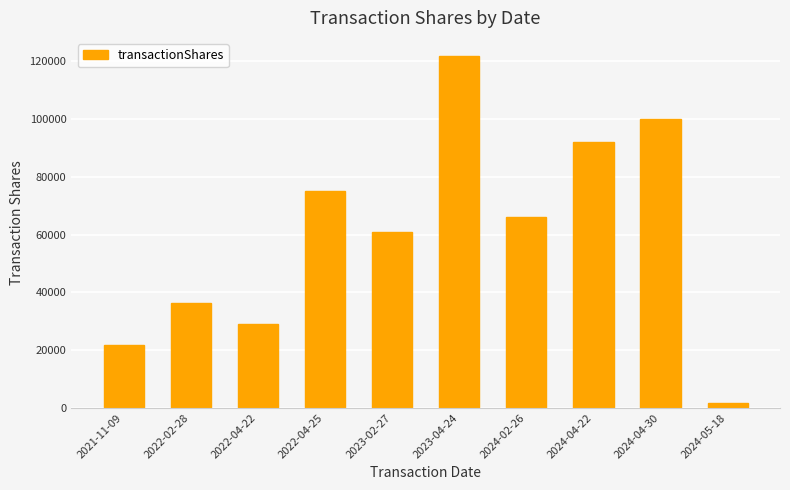

Does the chart contain any negative values?

No